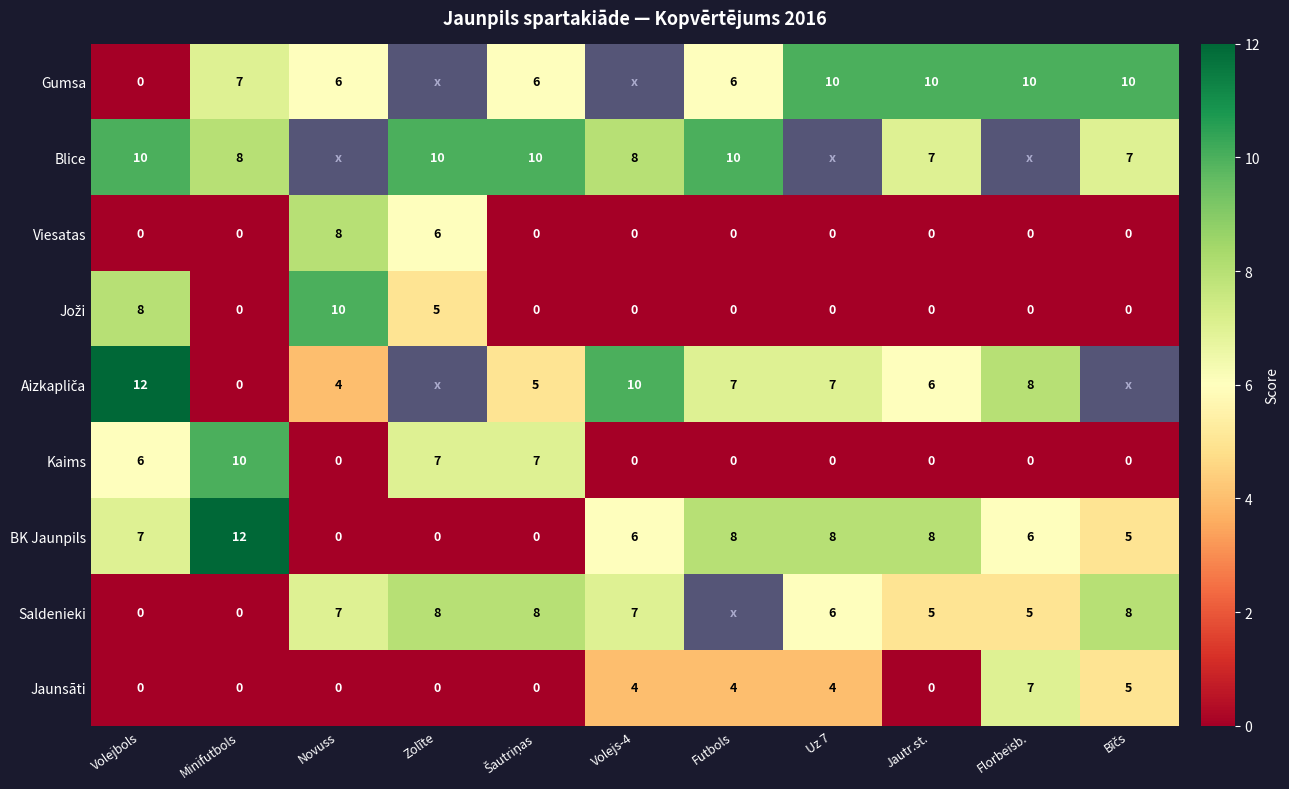

At which category is the sum across all series the highest?

Volejbols